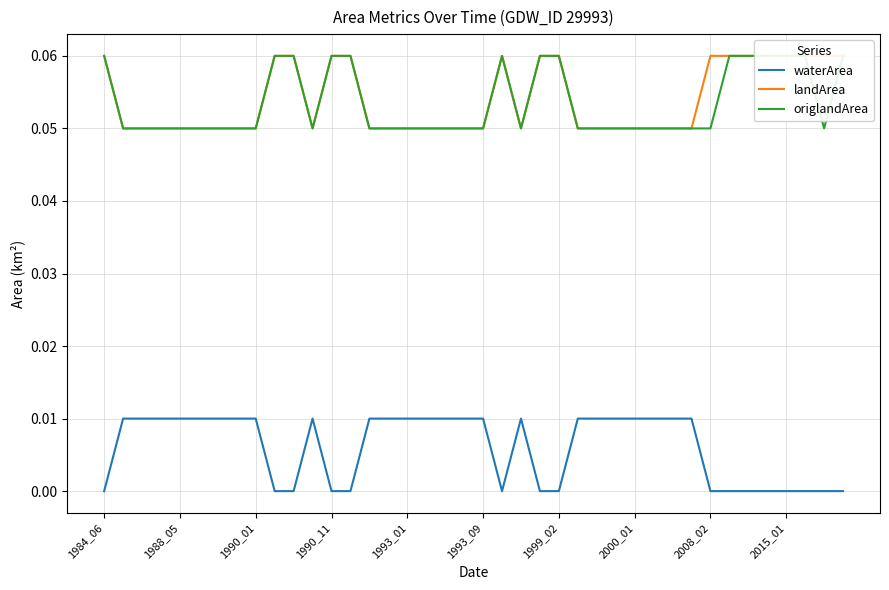

Count the number of data series in this chart.

3